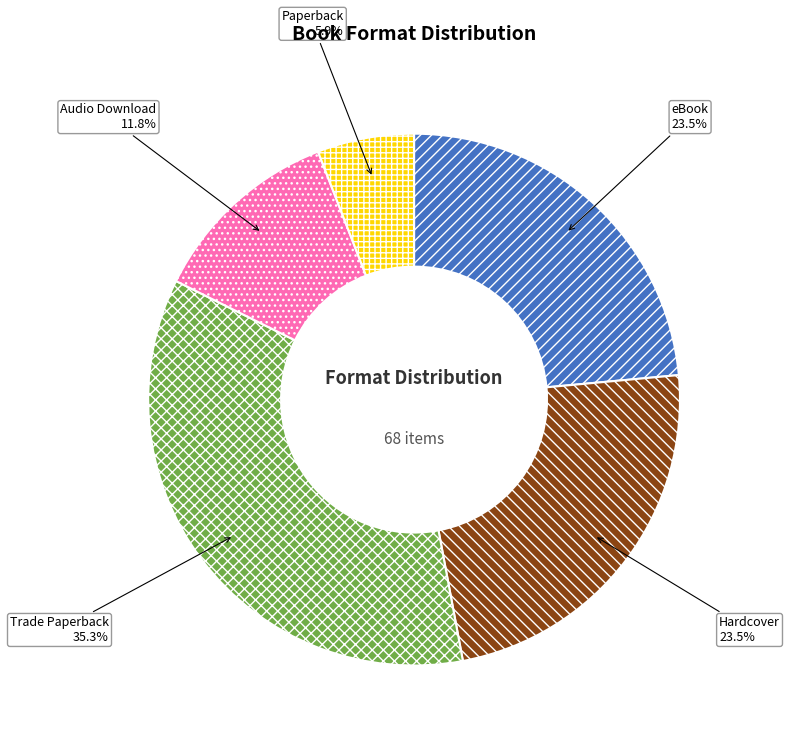

To the nearest percent, what is the difference between the largest and smallest slice percentages?

29%